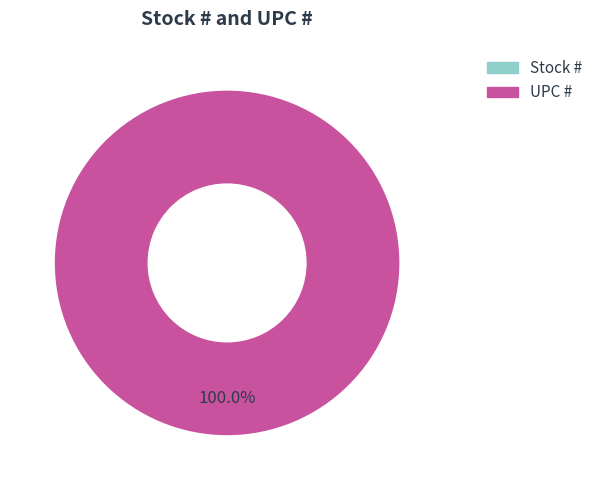

Which category has the smallest portion of the pie?

Stock #